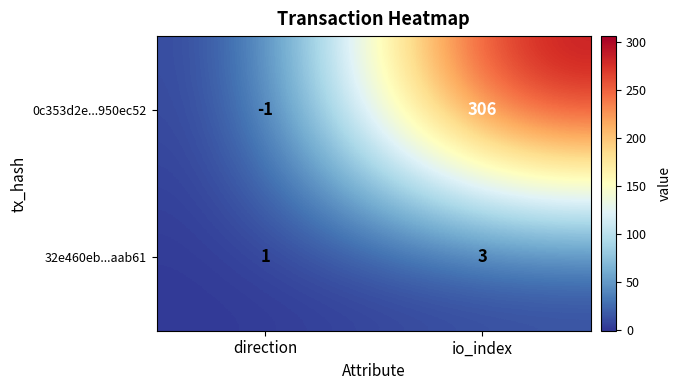

The value of 0c353d2e...950ec52 at io_index is 95. True or false?

False